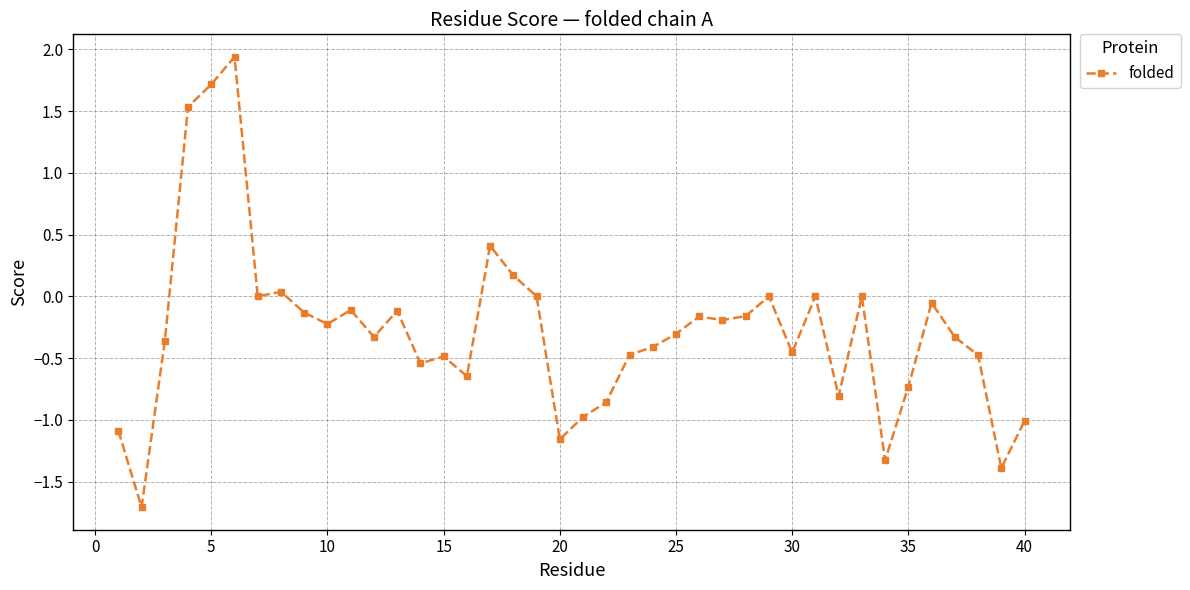

Count the number of categories in the chart.

40